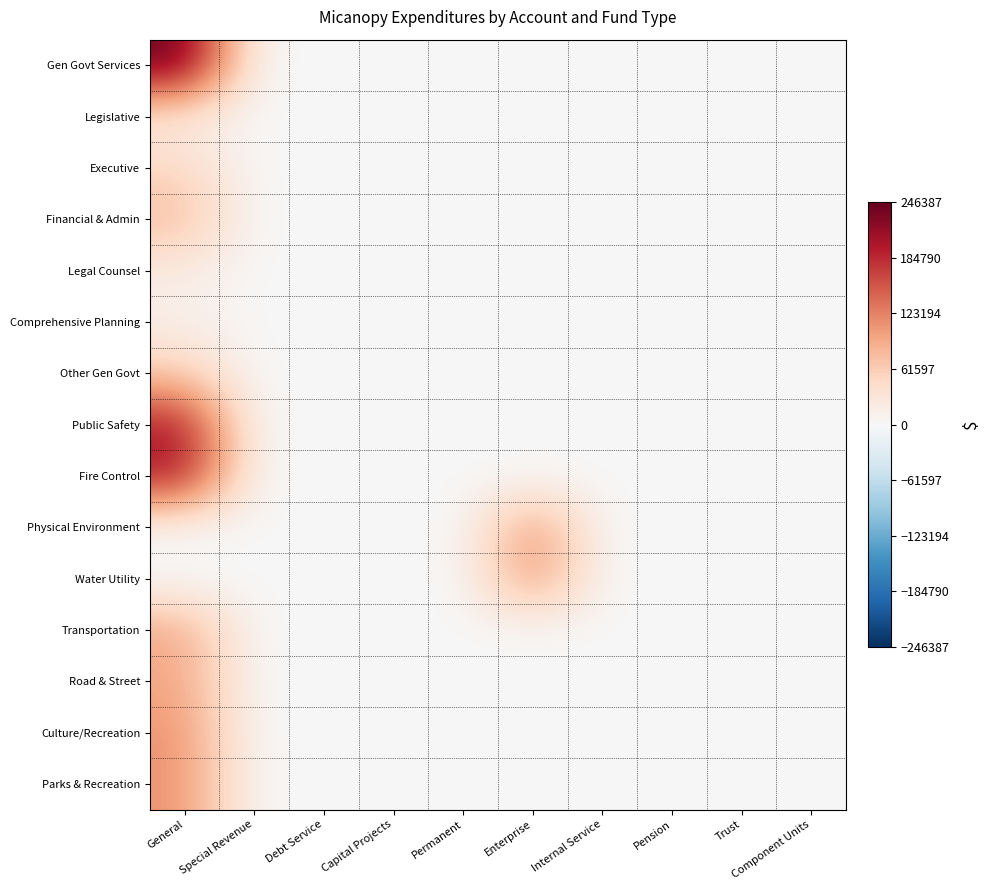

Between Debt Service and Permanent, which is larger?

Debt Service